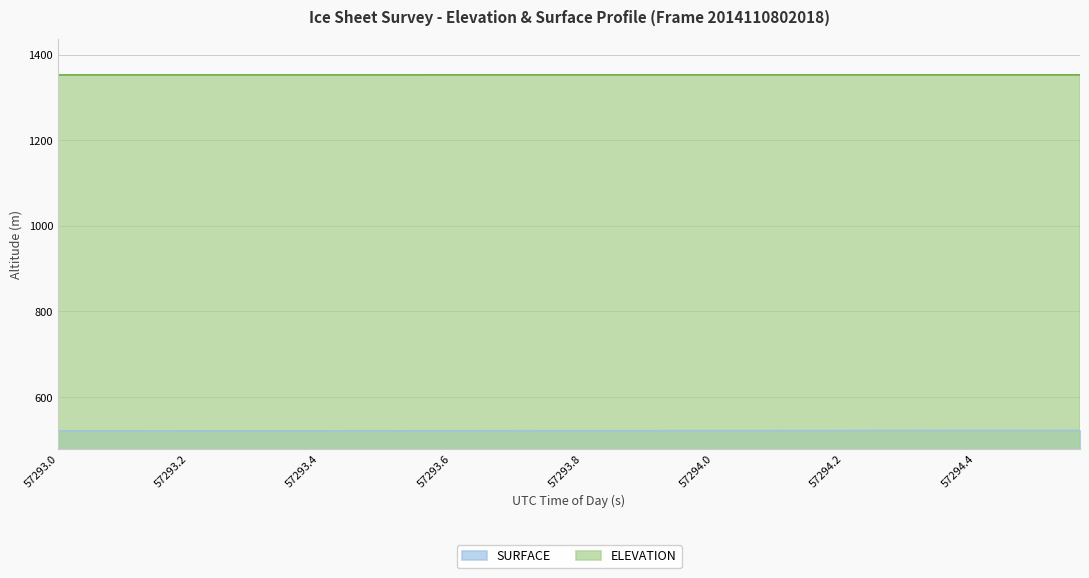

Is it true that ELEVATION equals 1982.2 at 57293.1372?

False